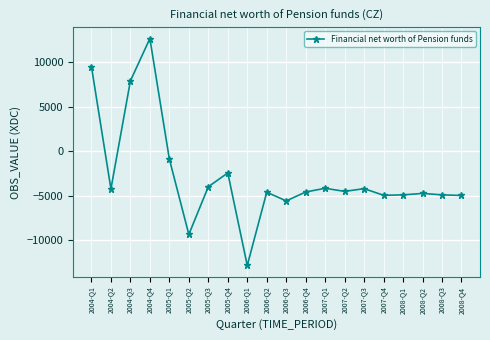

What is the change in value from 2006-Q4 to 2007-Q3?

+375